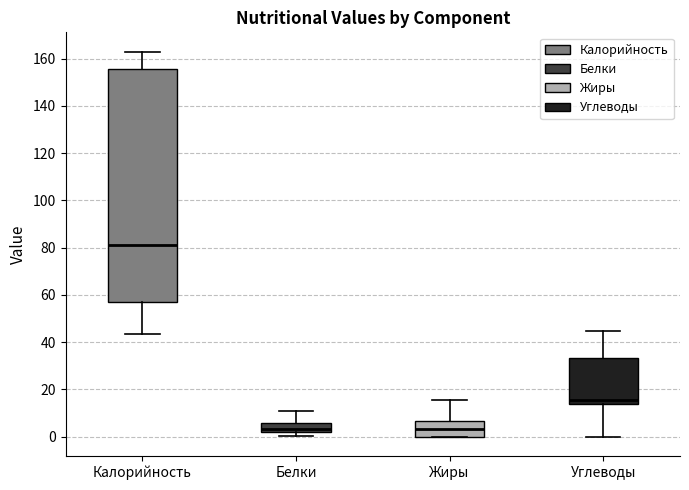

Where does the median line of the box for Жиры sit on the y-axis? The values are not printed on the chart, so give them approximately, as read against the axis.

4